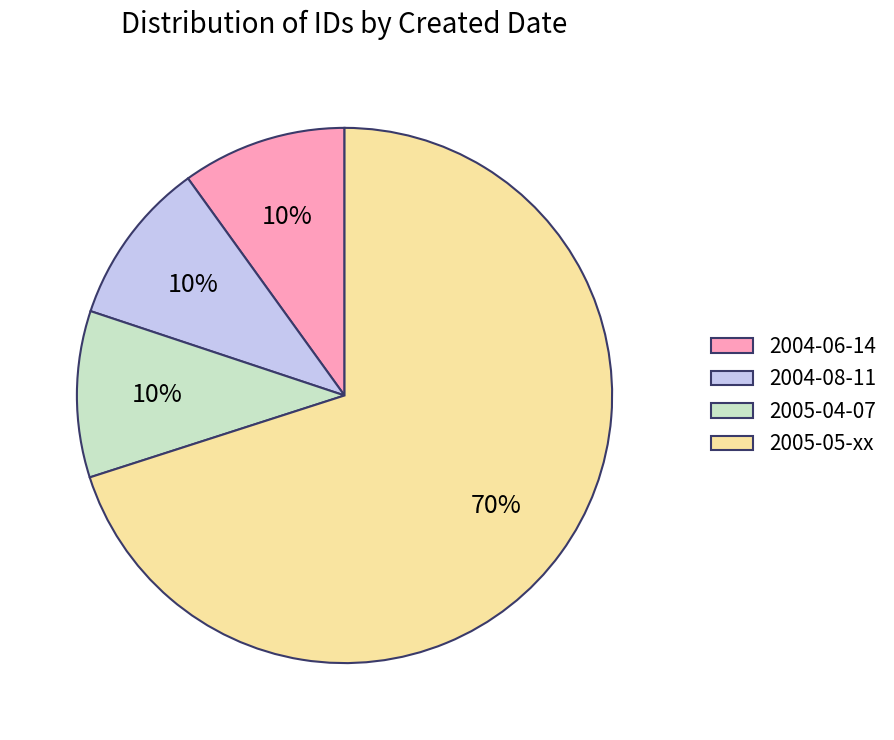

Which slice is the largest?

2005-05-xx